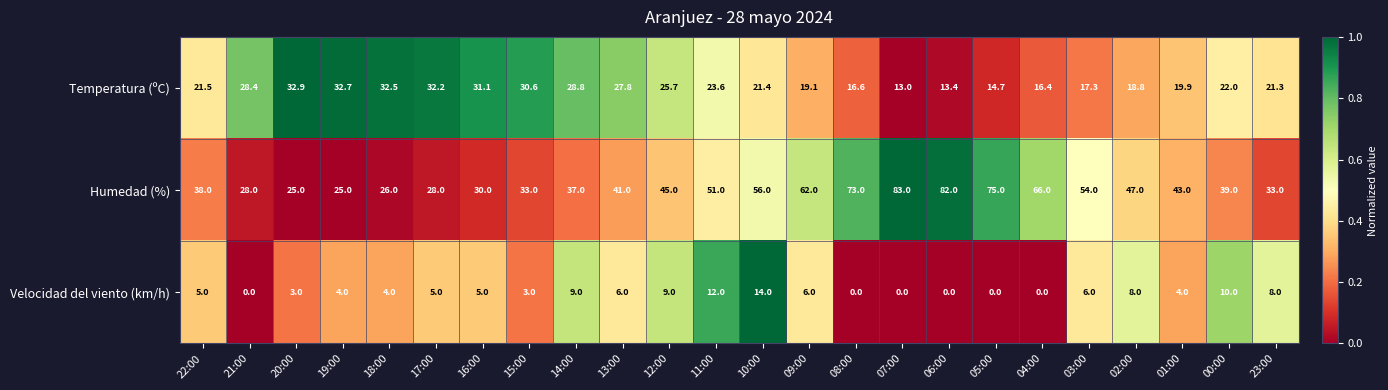

How many data points does each series have?

24